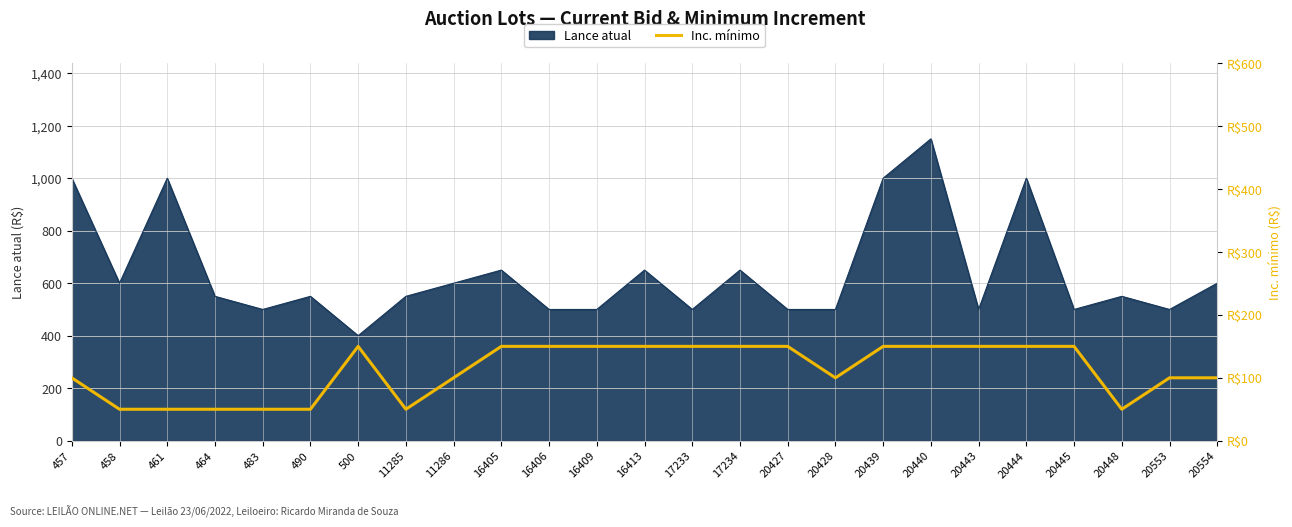

Between 457 and 20444, which is larger?

20444